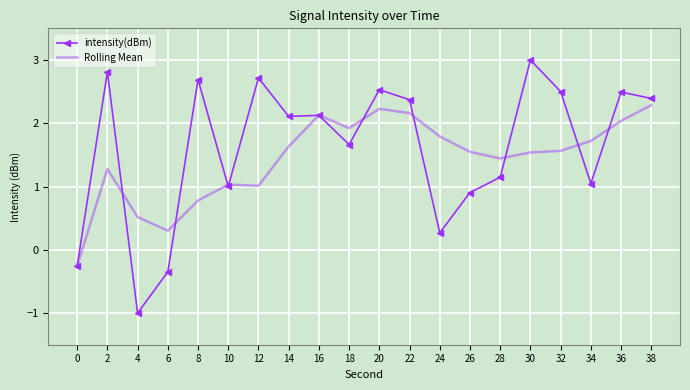

True or false: intensity(dBm) and Rolling Mean cross at least once.

True